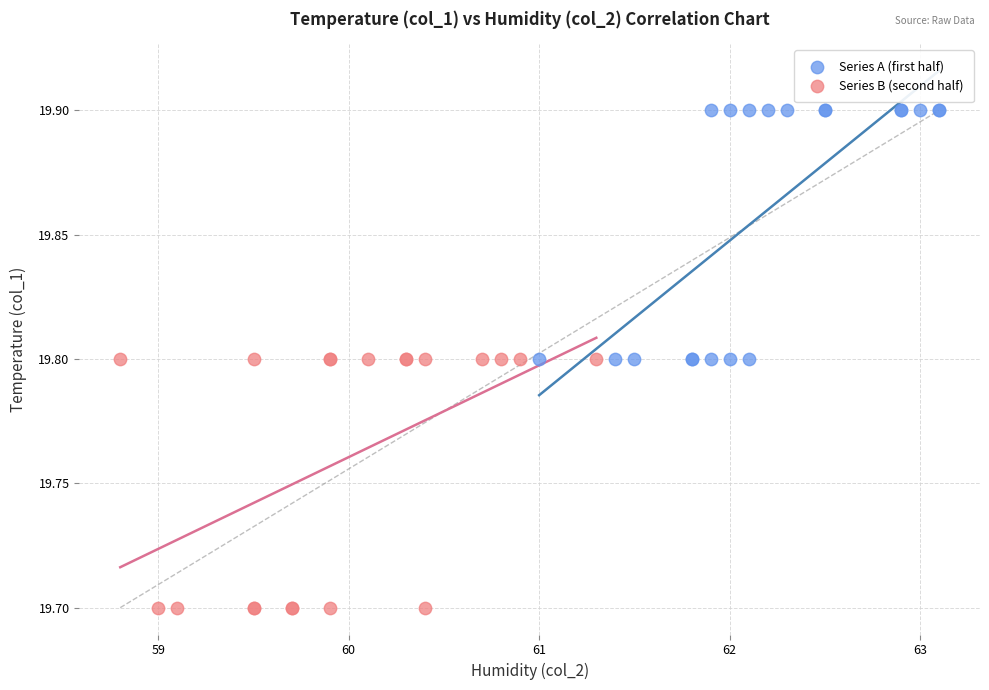

Which series reaches the minimum Y coordinate?

Series B (second half)